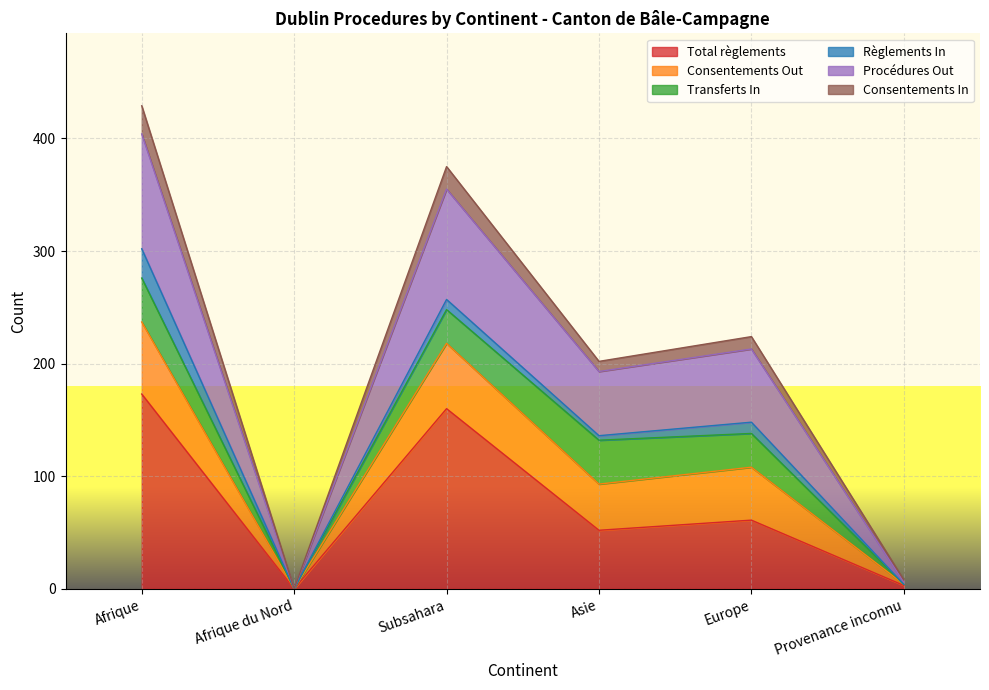

What is the maximum value for Total règlements?

173